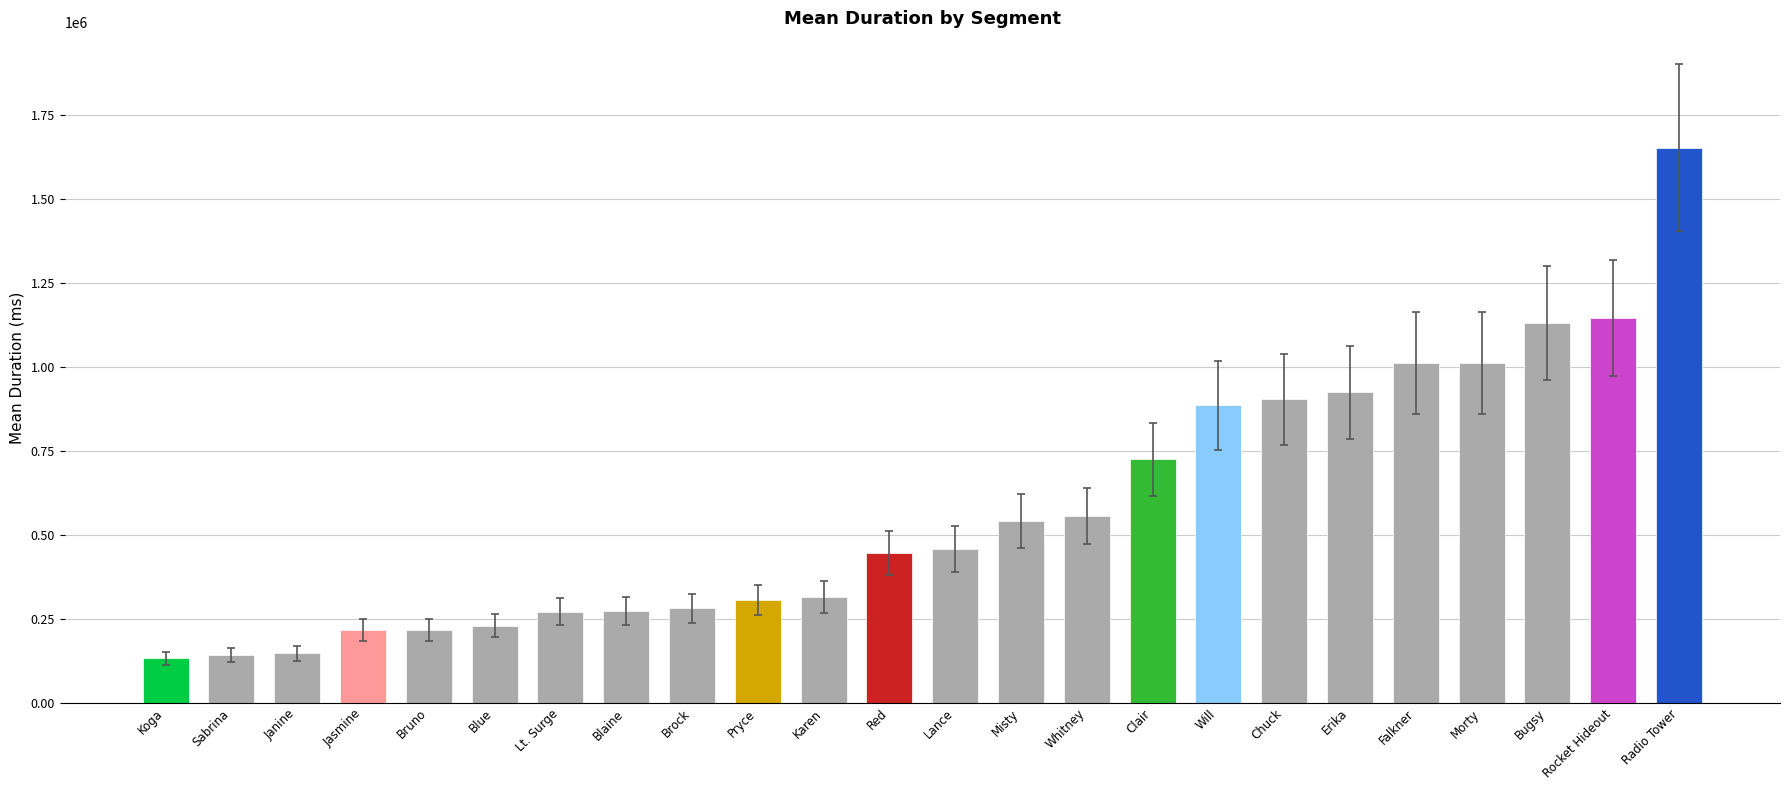

Is it true that the value at Red is 445000?

True